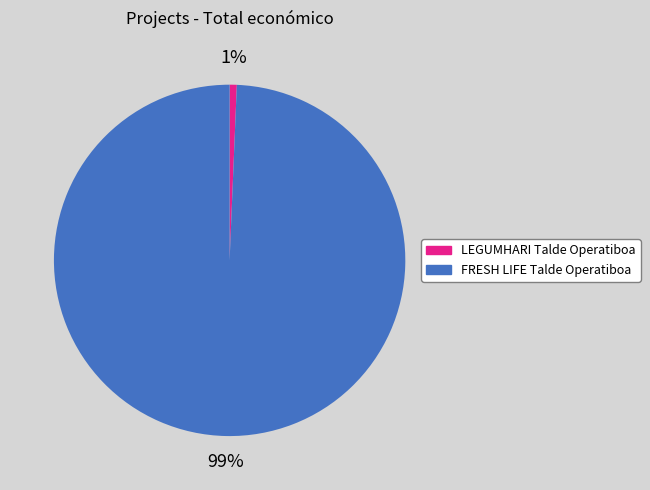

The LEGUMHARI Talde Operatiboa slice represents 1% of the pie. True or false?

True